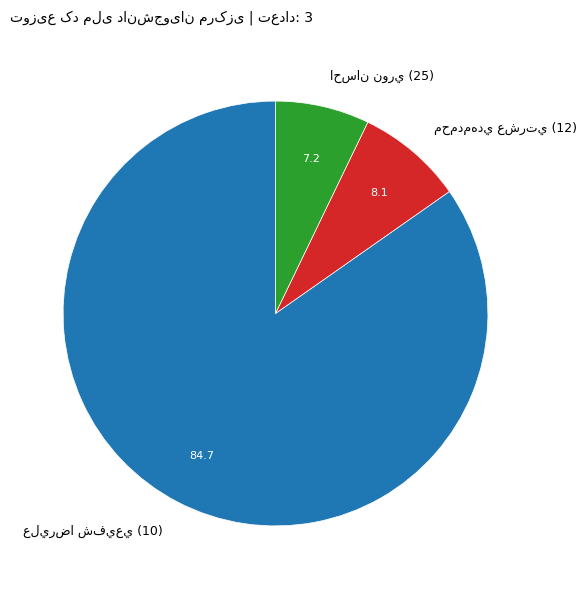

Does any single category account for the majority?

Yes